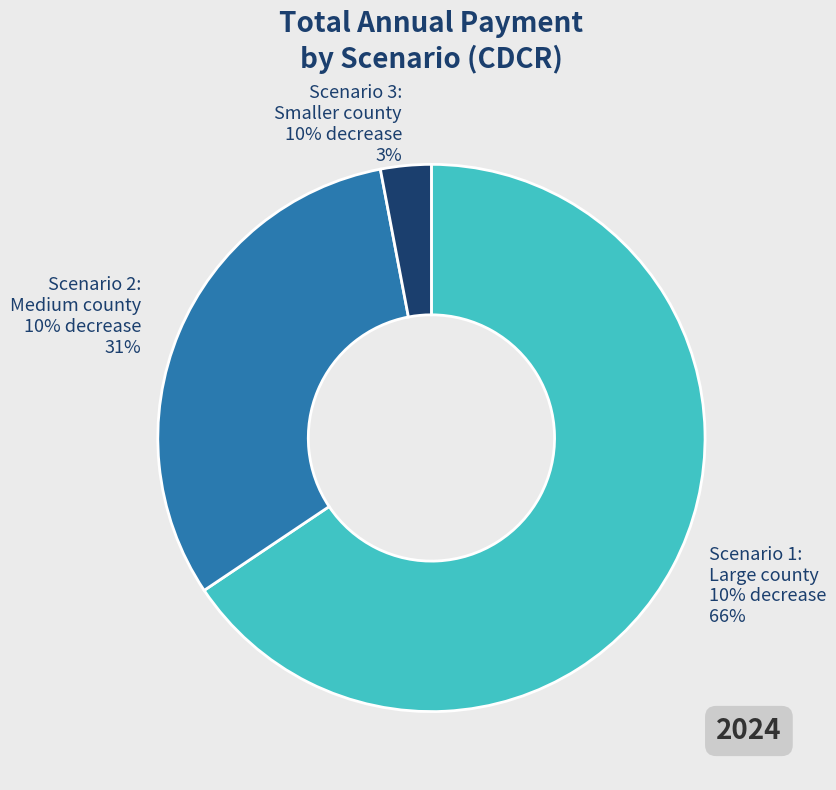

What percentage is the Scenario 2: Medium county 10% decrease slice, to the nearest percent?

31%